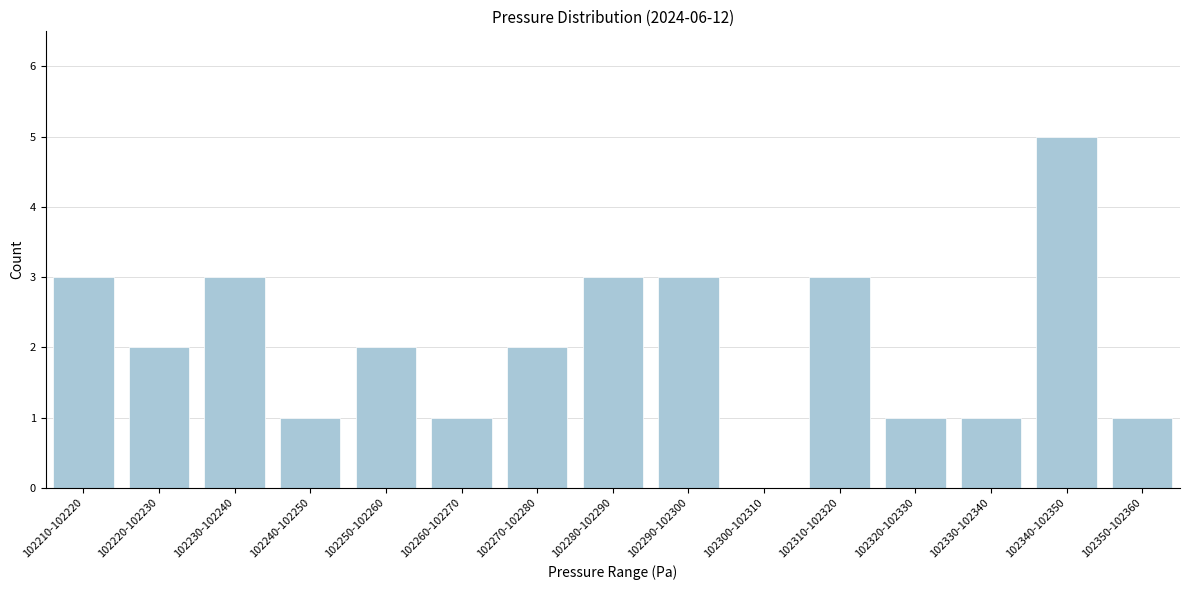

Reading left to right, what are all the values shown in this chart?

102210-102220=3	102220-102230=2	102230-102240=3	102240-102250=1	102250-102260=2	102260-102270=1	102270-102280=2	102280-102290=3	102290-102300=3	102300-102310=0	102310-102320=3	102320-102330=1	102330-102340=1	102340-102350=5	102350-102360=1